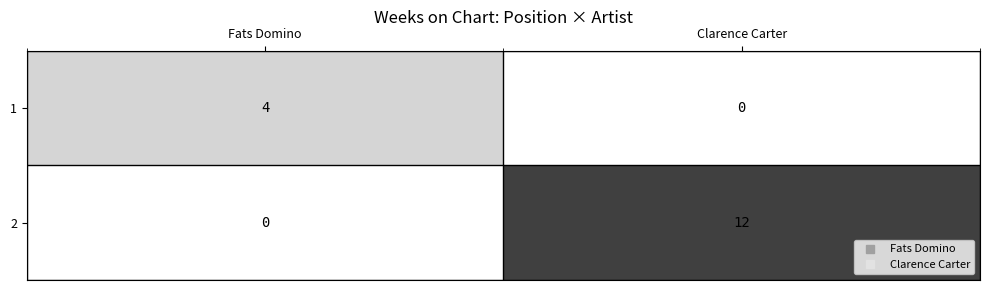

Reading left to right, list all the values displayed in this chart.

1: 4	0
2: 0	12